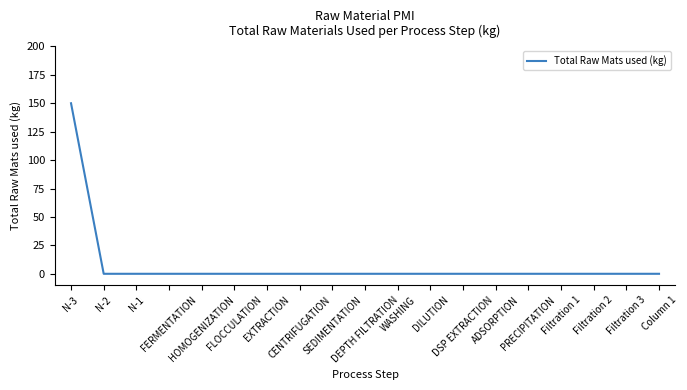

What is the greatest value displayed?

150